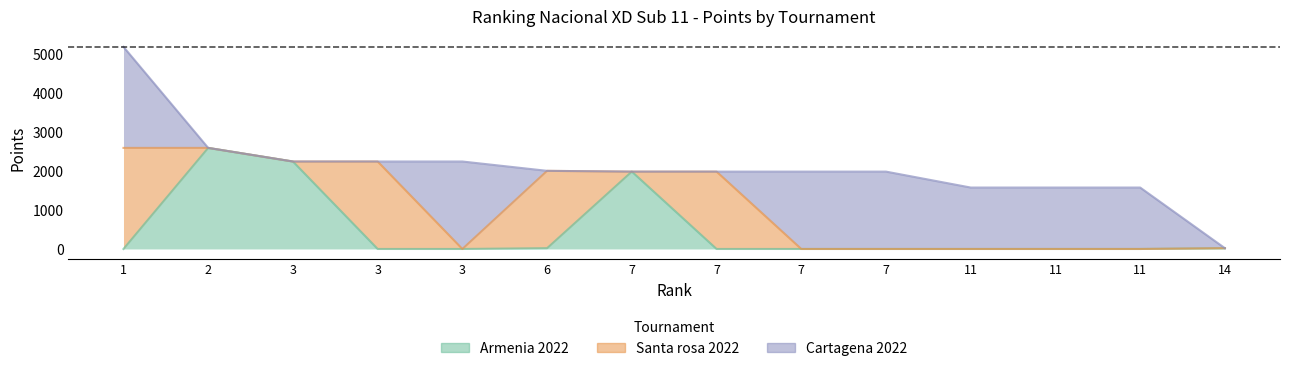

Is the value of Santa rosa 2022 at 11 greater than the value of Armenia 2022 at 7?

No